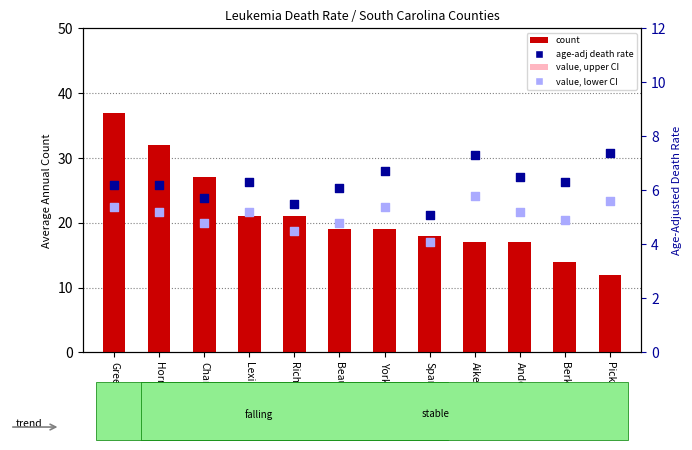

Which series has the largest Y range (max minus min)?

count